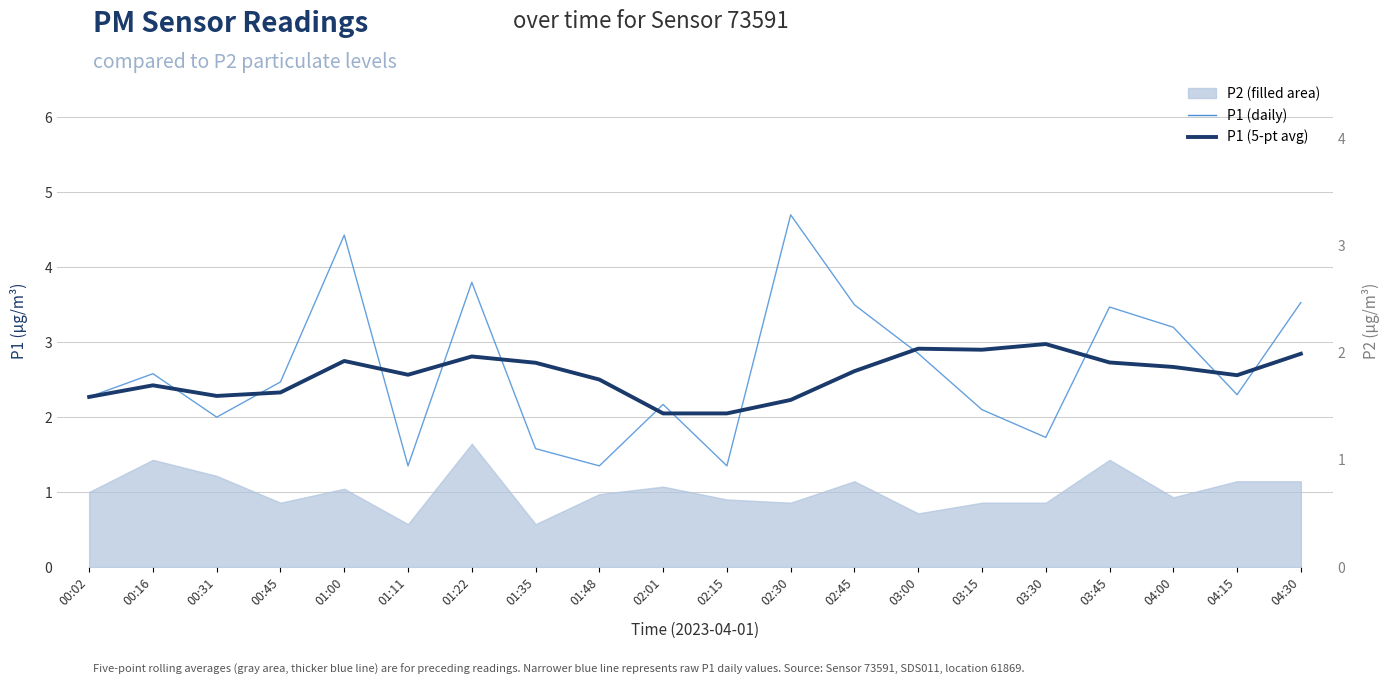

At which category is the sum across all series the highest?

01:00